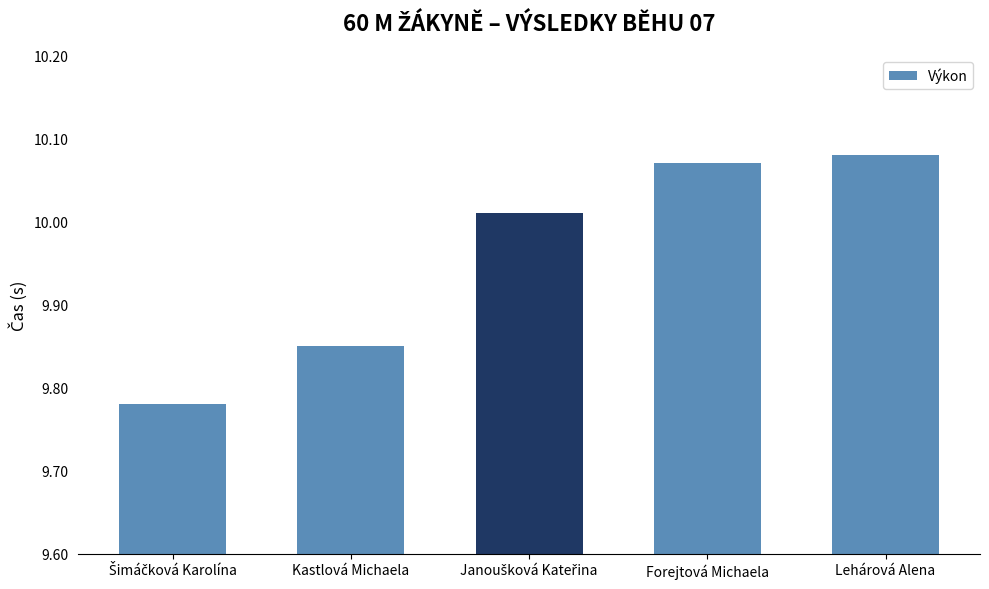

How many data points are above 10?

3